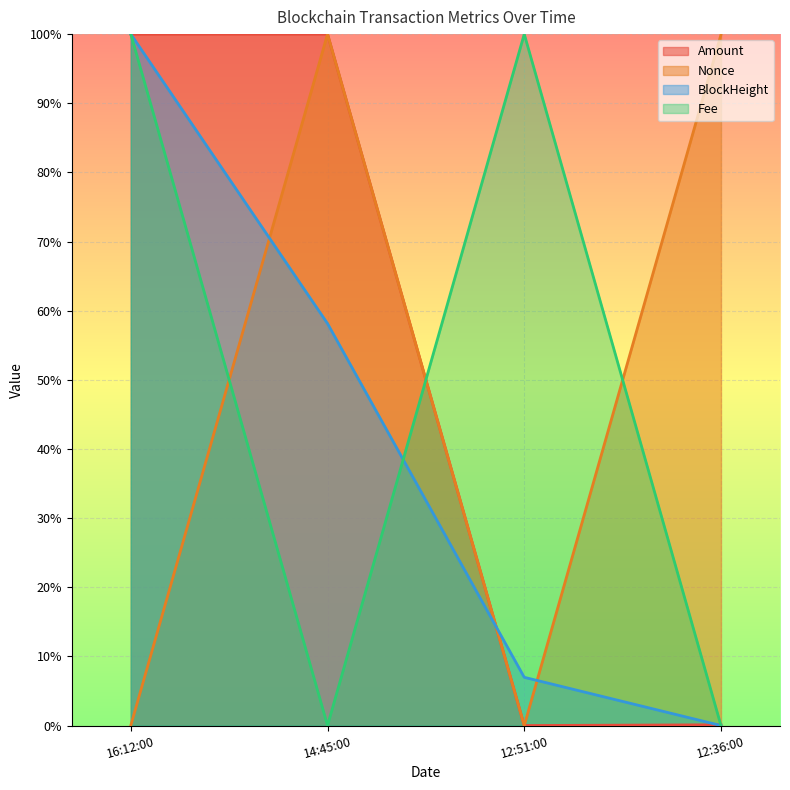

List the series in order of their peak value, highest first.

BlockHeight, Amount, Fee, Nonce